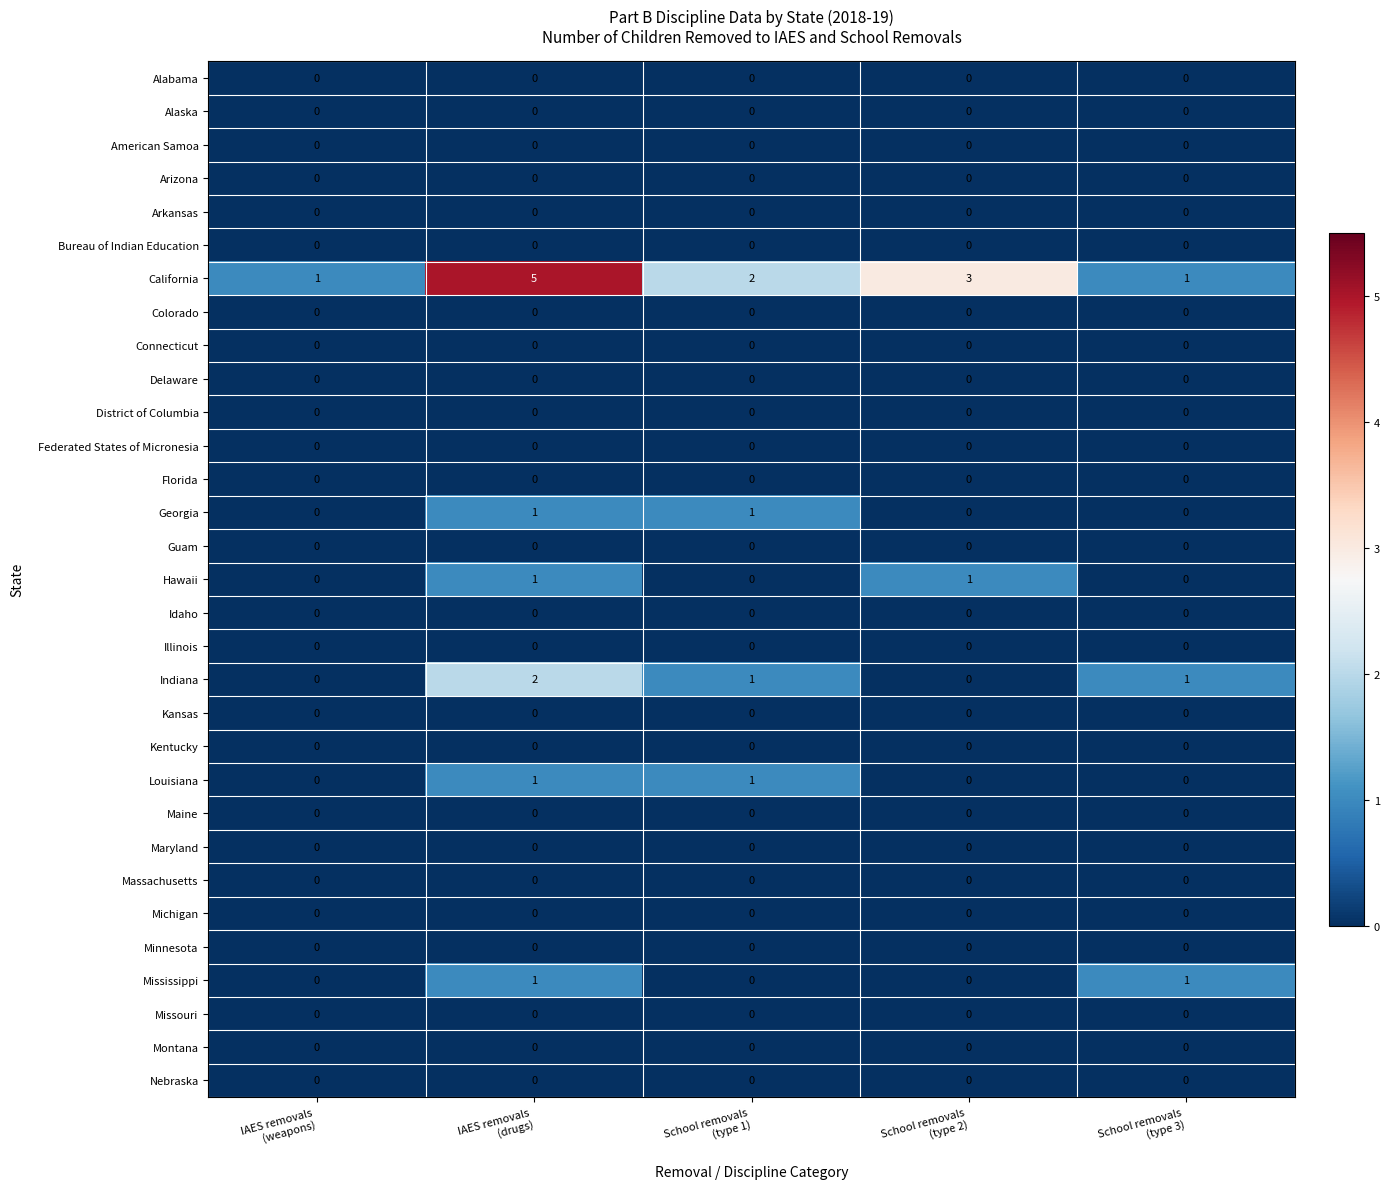

What is the greatest value displayed?

5